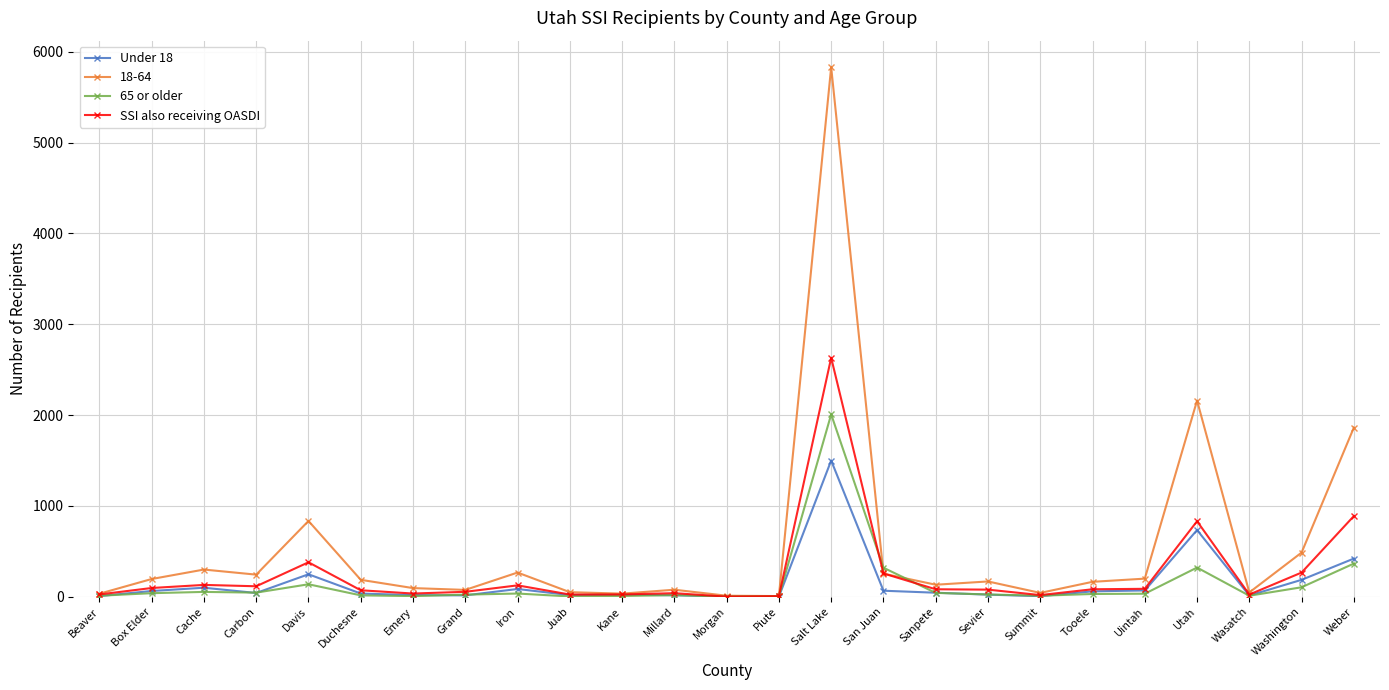

True or false: Under 18 has more than 2 points higher than both neighbors.

True